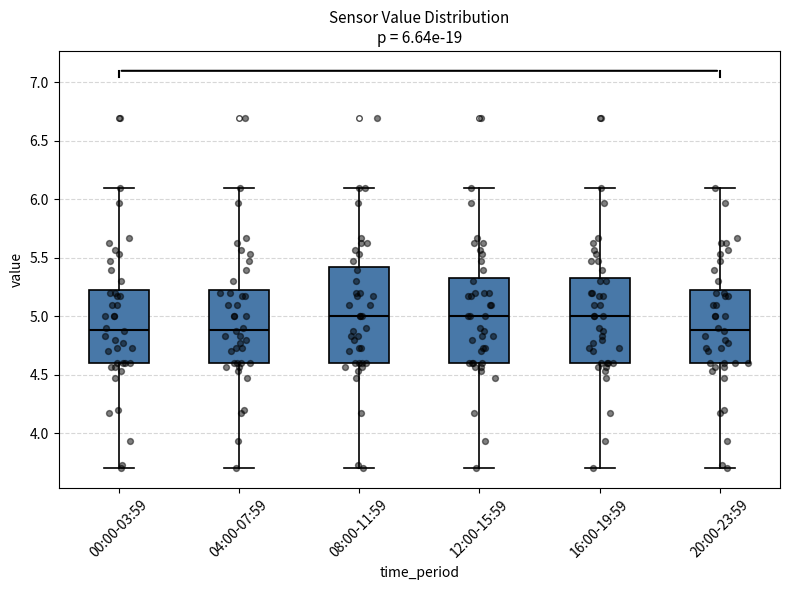

Comparing the boxes themselves (not the whiskers), which one is the tallest?

08:00-11:59